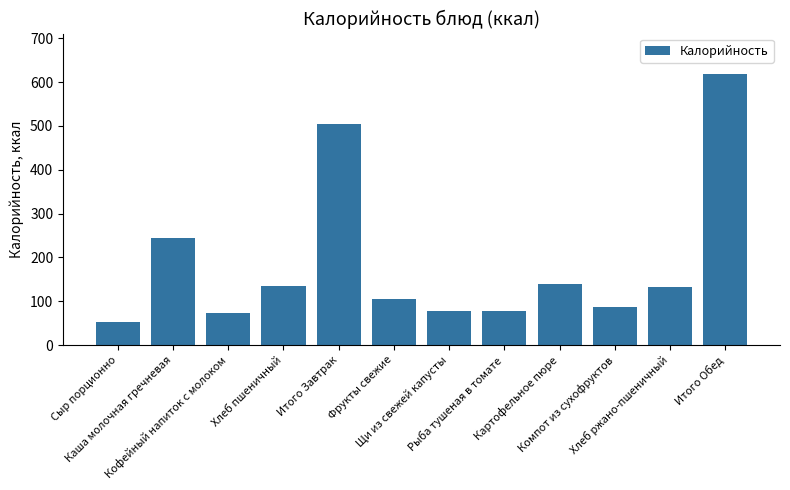

What position from the right is Рыба тушеная в томате?

5